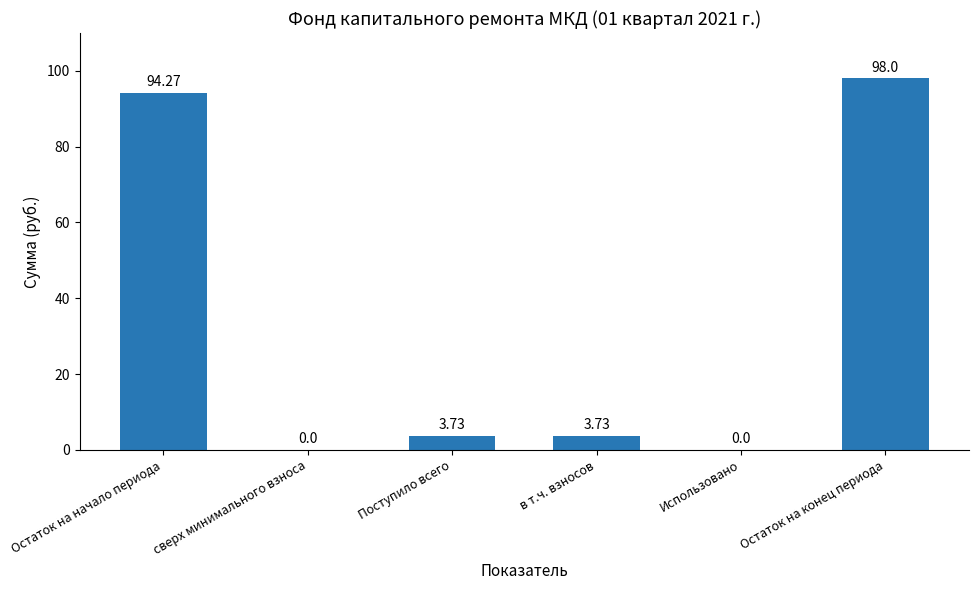

What is the maximum value shown in the chart?

98.0